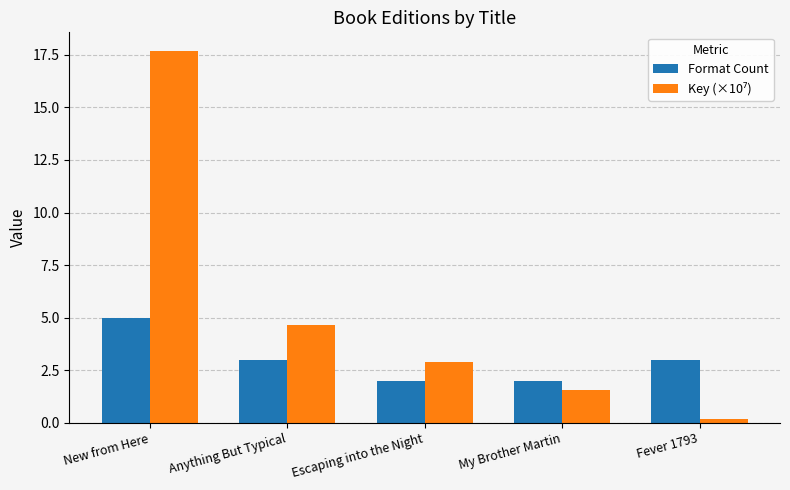

Which category has the highest value across all series?

New from Here